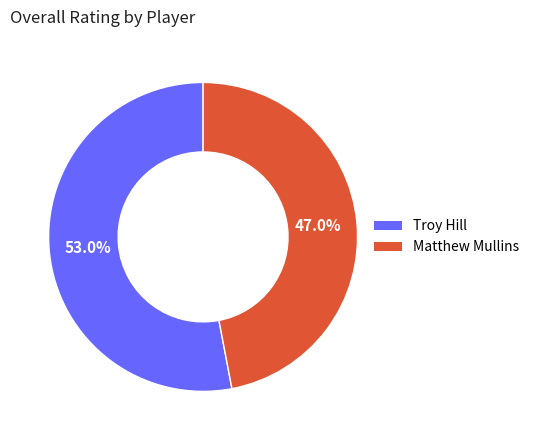

The Matthew Mullins slice represents 47% of the pie. True or false?

True